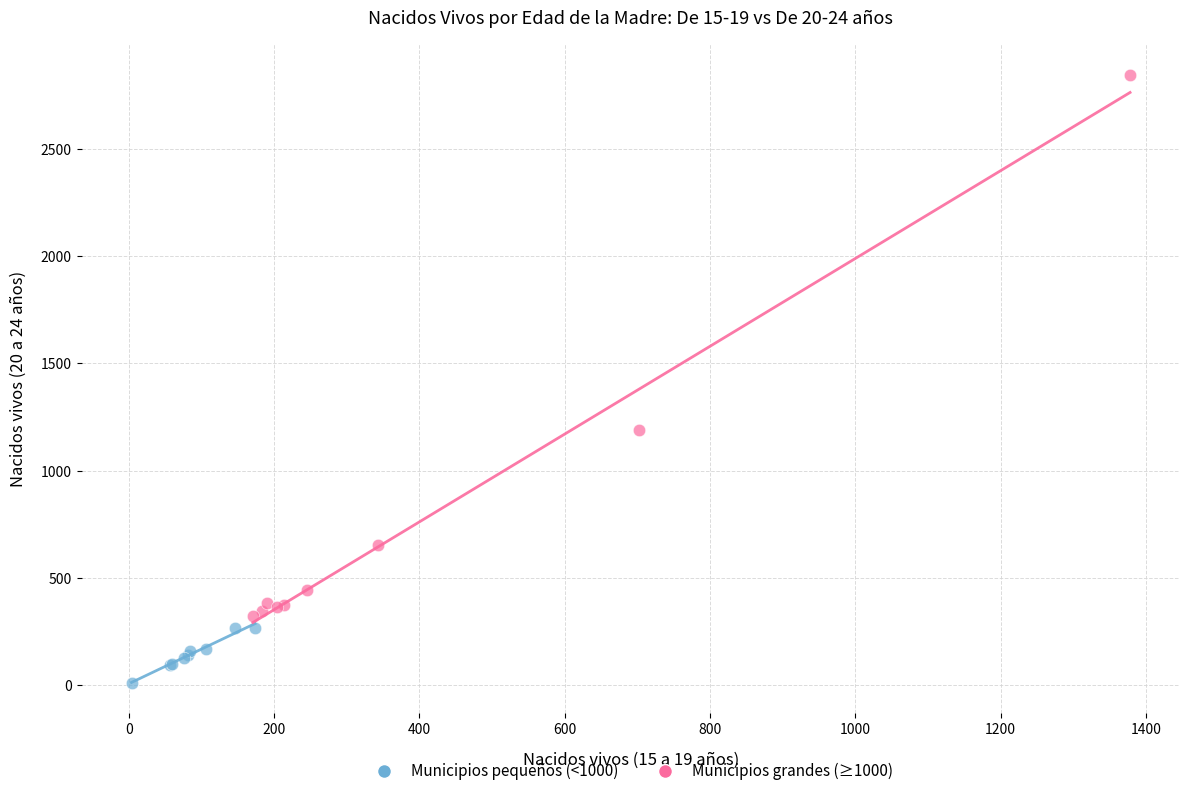

Which series has the largest Y range (max minus min)?

Municipios grandes (≥1000)